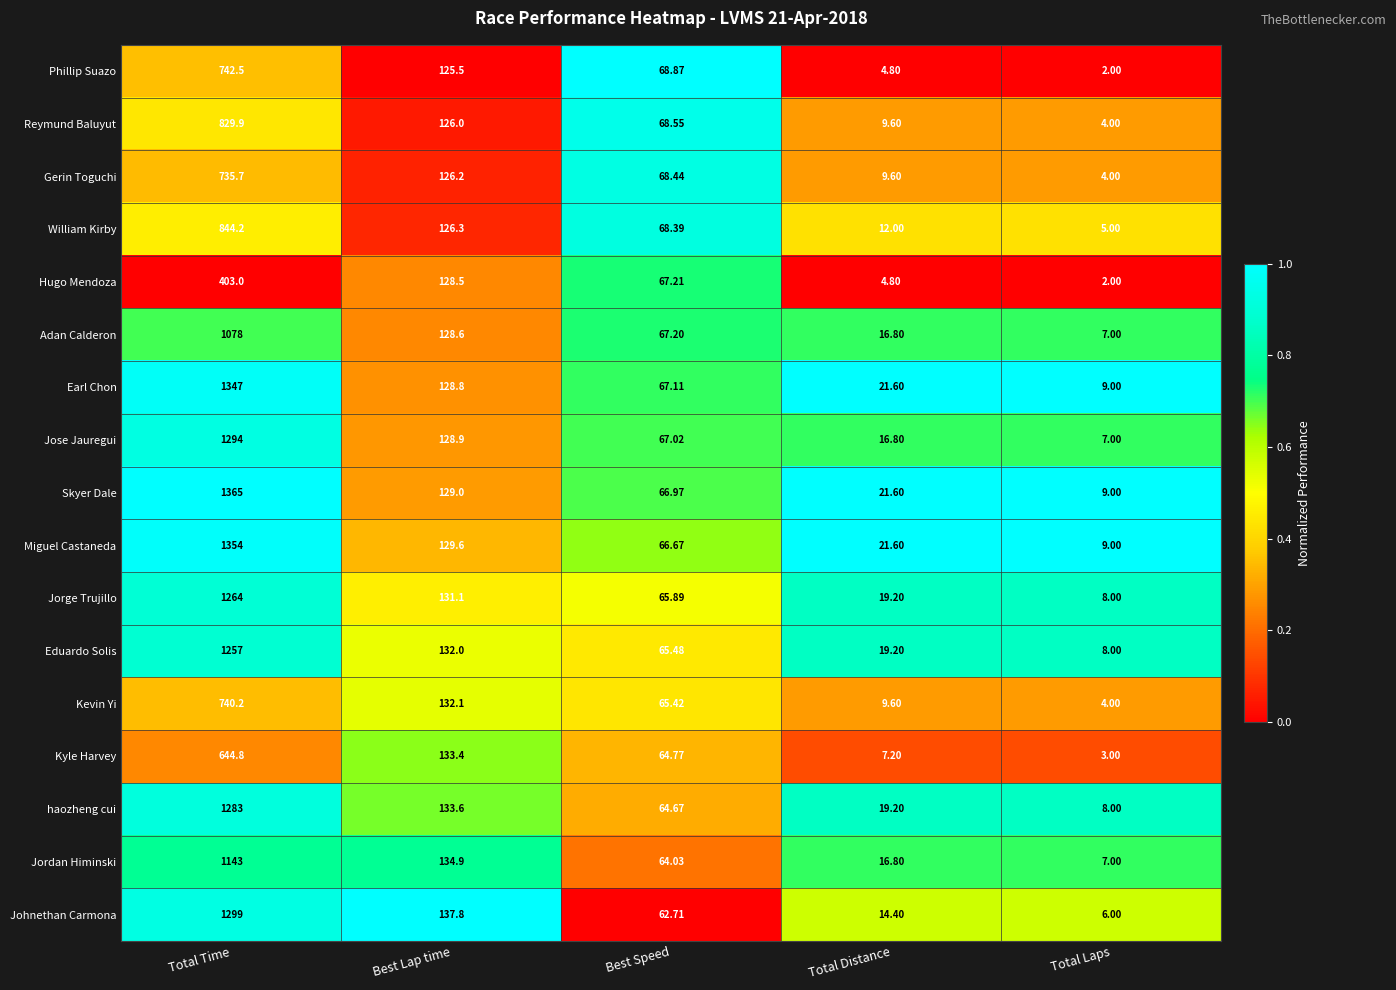

Rank the series by their maximum value, from highest to lowest.

Skyer Dale, Miguel Castaneda, Earl Chon, Johnethan Carmona, Jose Jauregui, haozheng cui, Jorge Trujillo, Eduardo Solis, Jordan Himinski, Adan Calderon, William Kirby, Reymund Baluyut, Phillip Suazo, Kevin Yi, Gerin Toguchi, Kyle Harvey, Hugo Mendoza